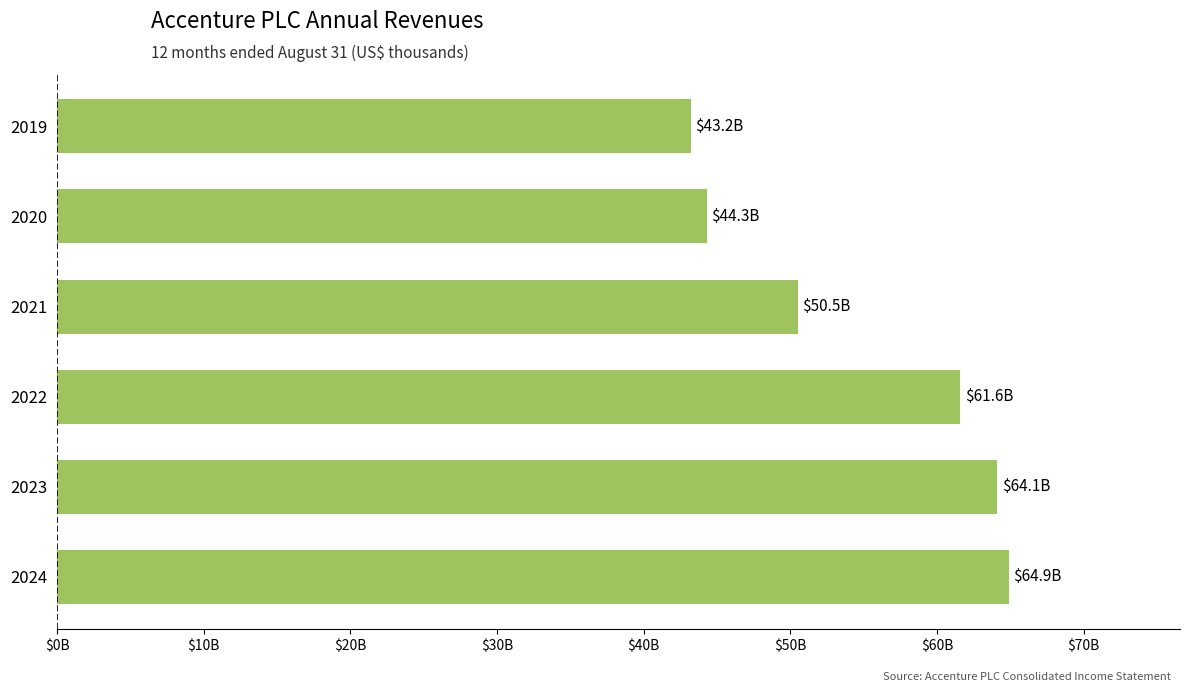

List the labels in order of value, largest first.

2024, 2023, 2022, 2021, 2020, 2019